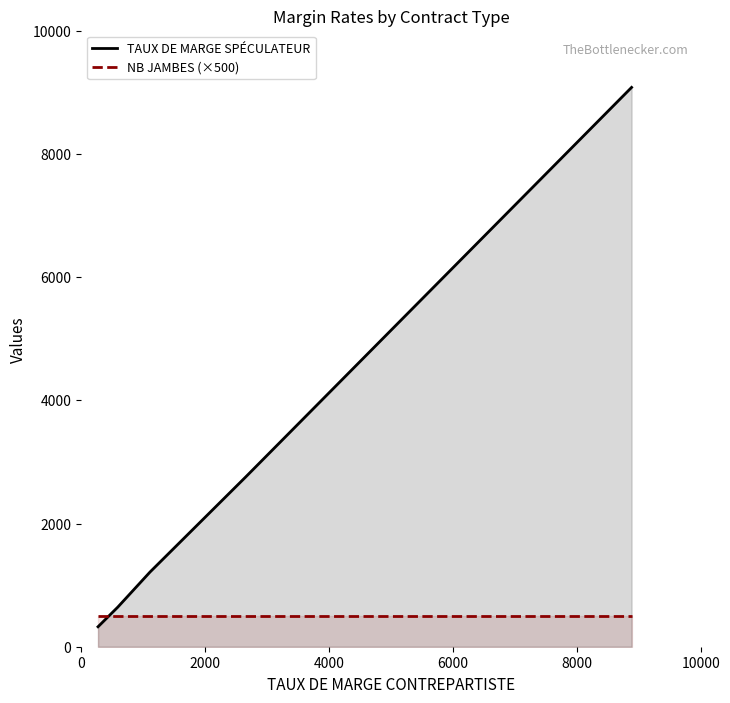

What is the smallest value displayed?

324